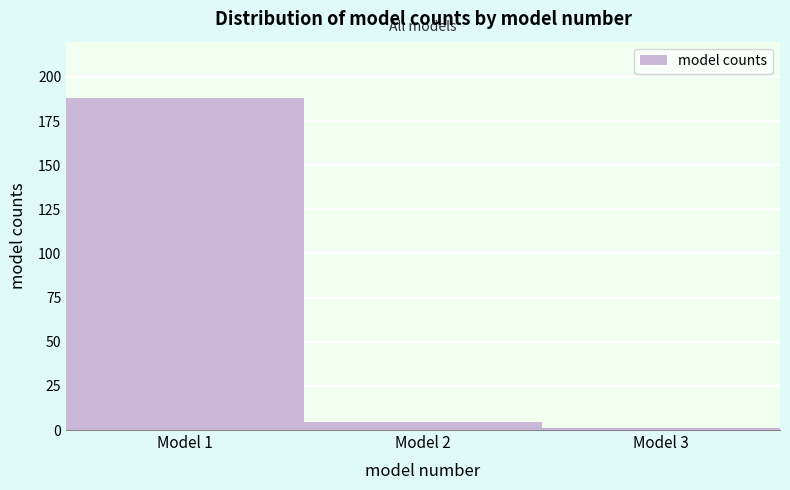

Reading right to left, what are all the values shown in this chart?

1.1	4.8	188.1